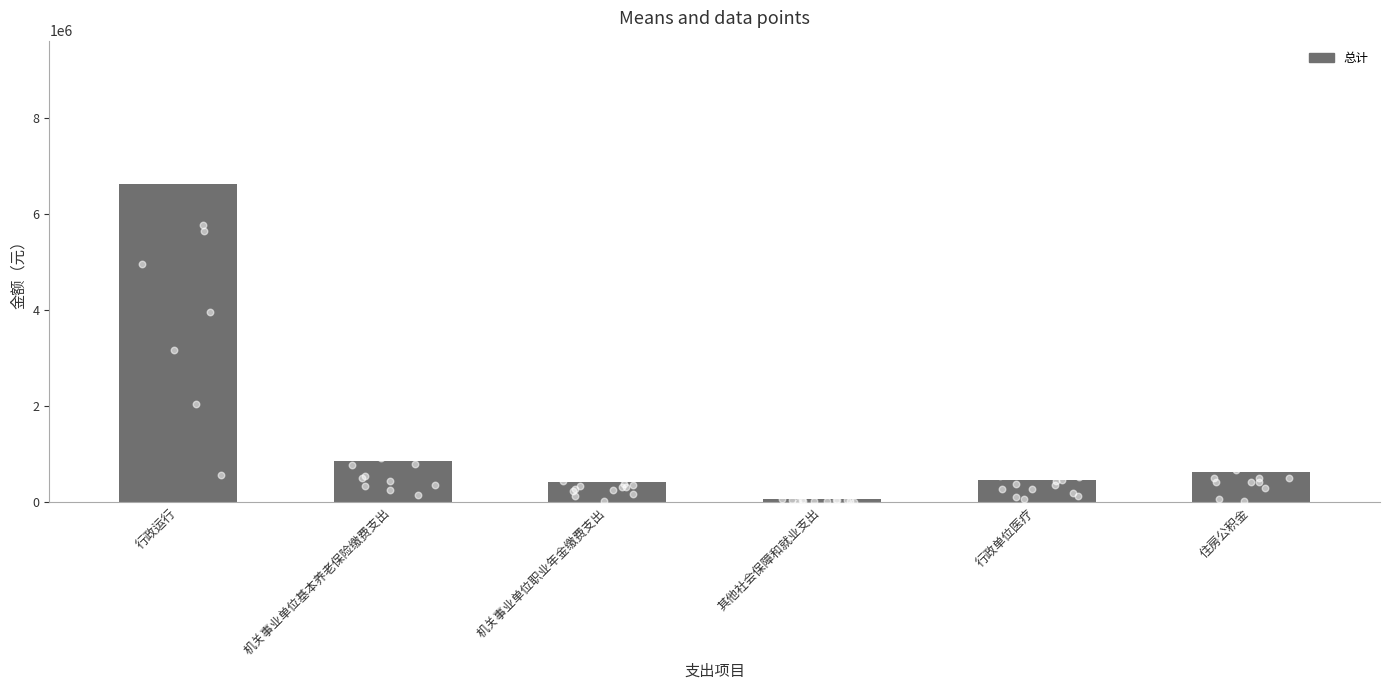

What is the change in value from 机关事业单位职业年金缴费支出 to 其他社会保障和就业支出?

-370104.0